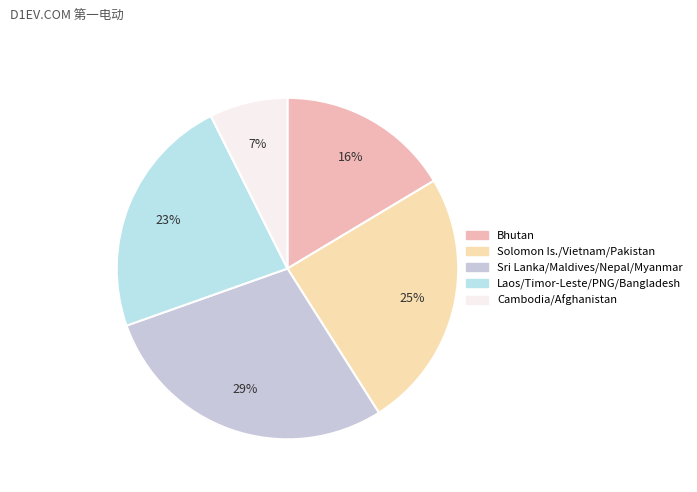

Count the number of slices in the pie.

5